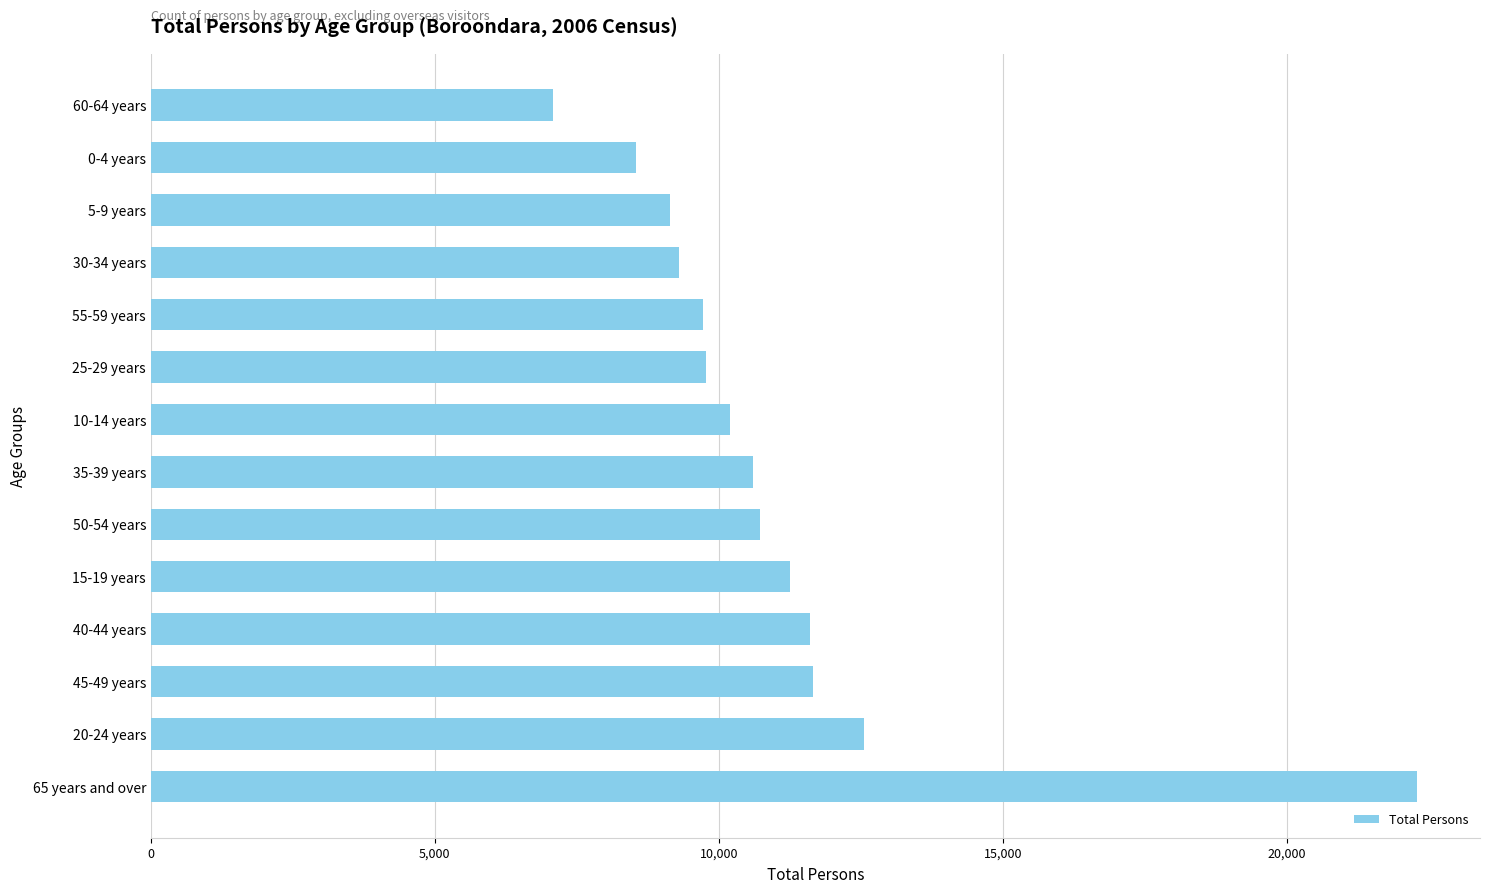

Where is the data nearest to the value 14688?

20-24 years